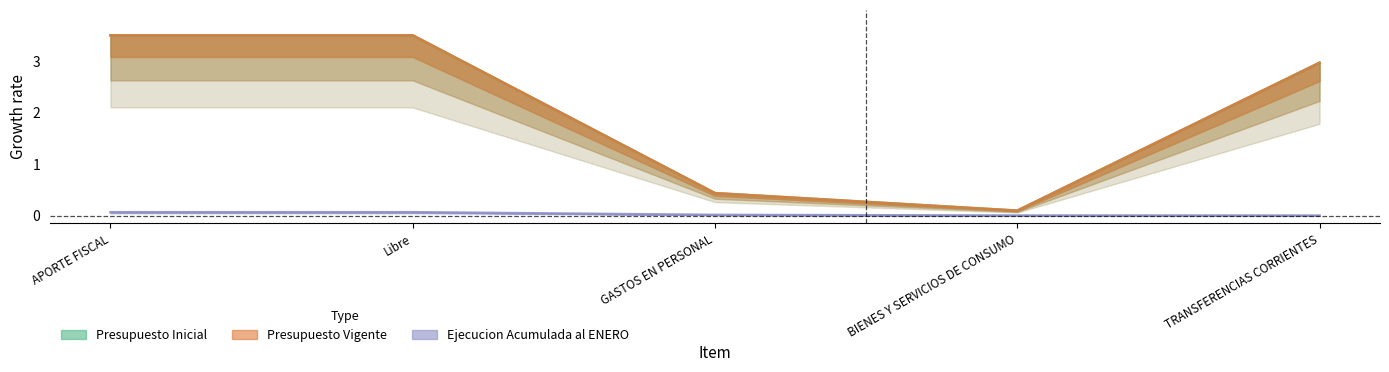

Reading left to right, transcribe all the data shown in this chart.

Presupuesto Inicial: APORTE FISCAL=3.5	Libre=3.5	GASTOS EN PERSONAL=0.4	BIENES Y SERVICIOS DE CONSUMO=0.1	TRANSFERENCIAS CORRIENTES=3.0
Presupuesto Vigente: APORTE FISCAL=3.5	Libre=3.5	GASTOS EN PERSONAL=0.4	BIENES Y SERVICIOS DE CONSUMO=0.1	TRANSFERENCIAS CORRIENTES=3.0
Ejecucion Acumulada al ENERO: APORTE FISCAL=0.1	Libre=0.1	GASTOS EN PERSONAL=0.0	BIENES Y SERVICIOS DE CONSUMO=0.0	TRANSFERENCIAS CORRIENTES=0.0